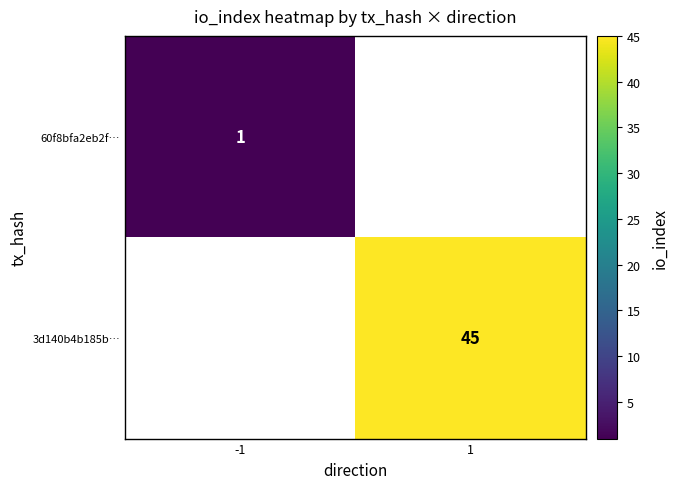

True or false: 60f8bfa2eb2f… has a value of 0.7 at -1.

False